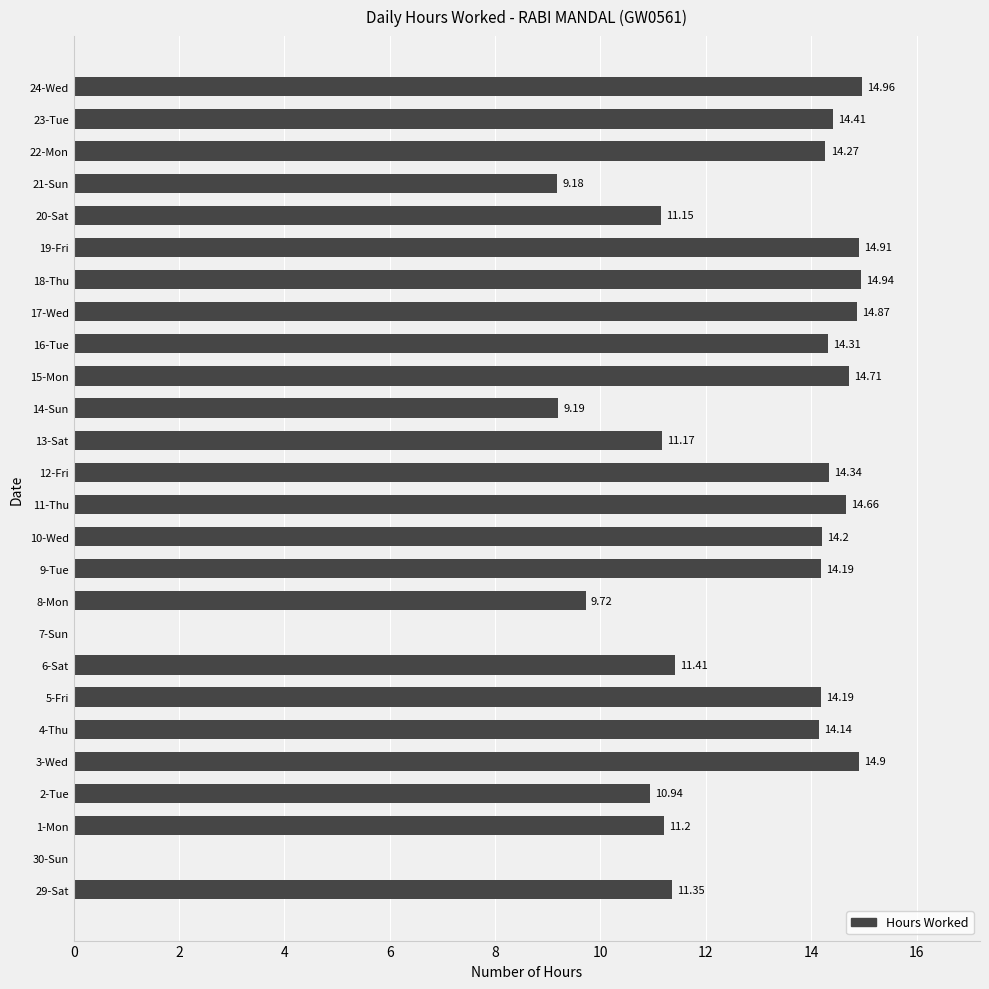

Are the bars horizontal?

Yes